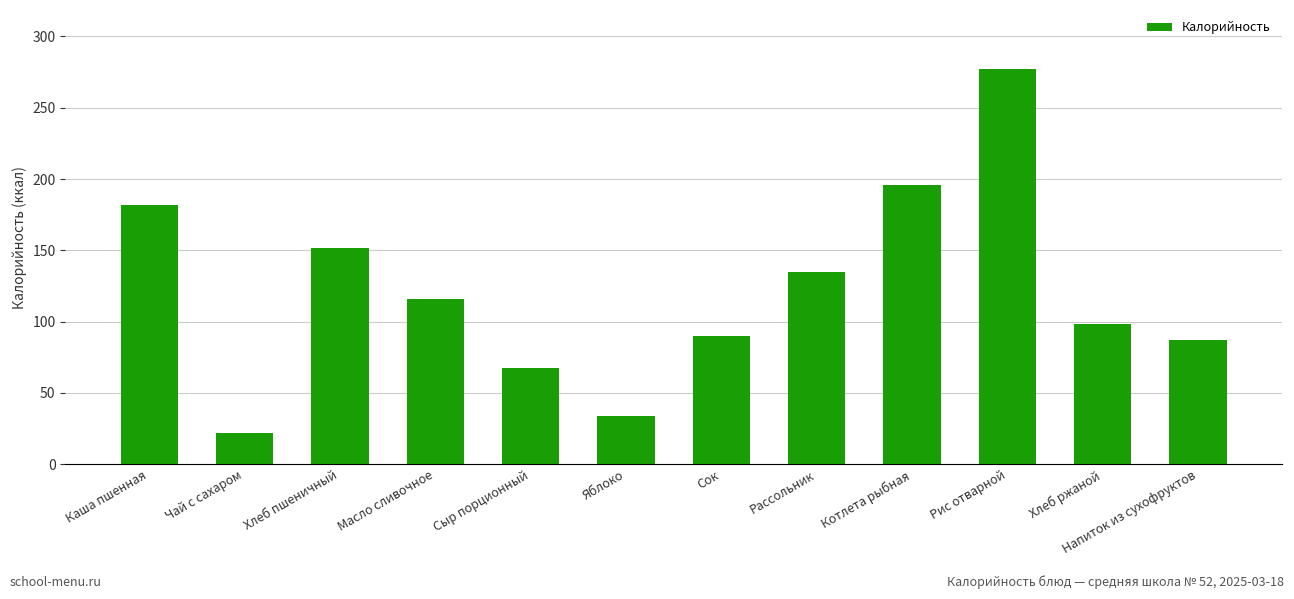

What is the greatest value displayed?

277.0